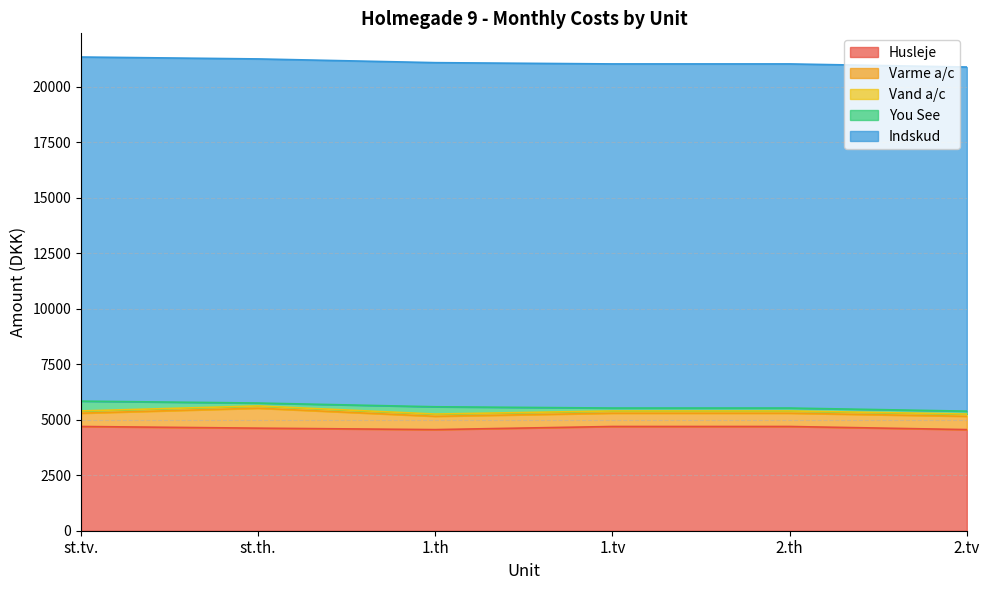

At which label is Indskud closest to 15500?

st.tv.